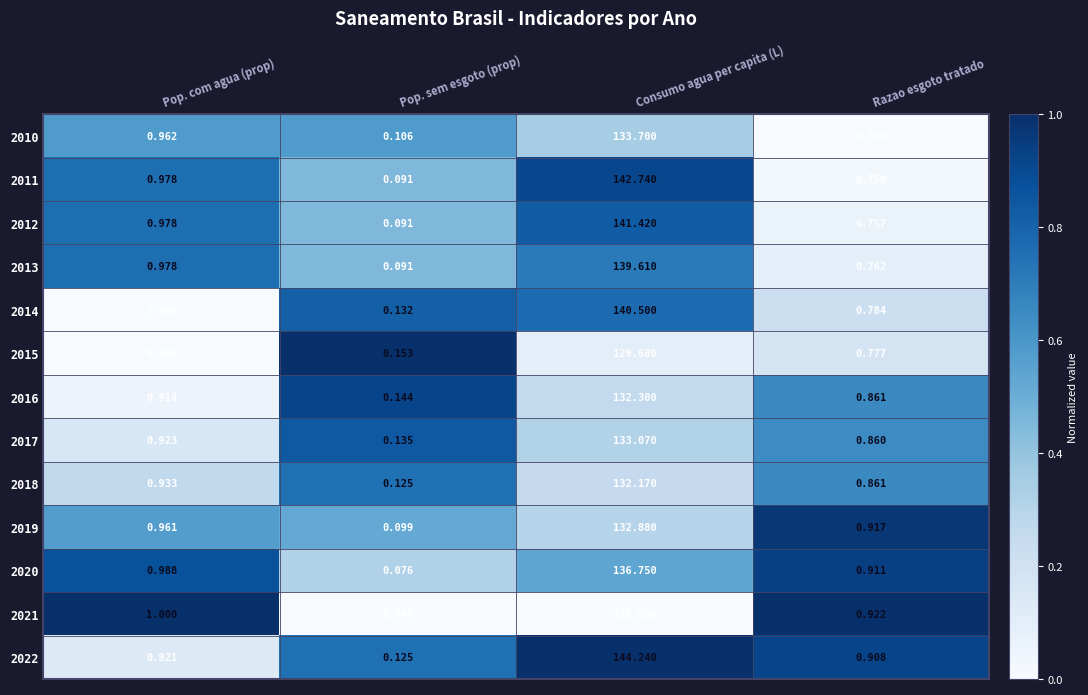

Where is 2010 nearest to the value 66?

Pop. com agua (prop)